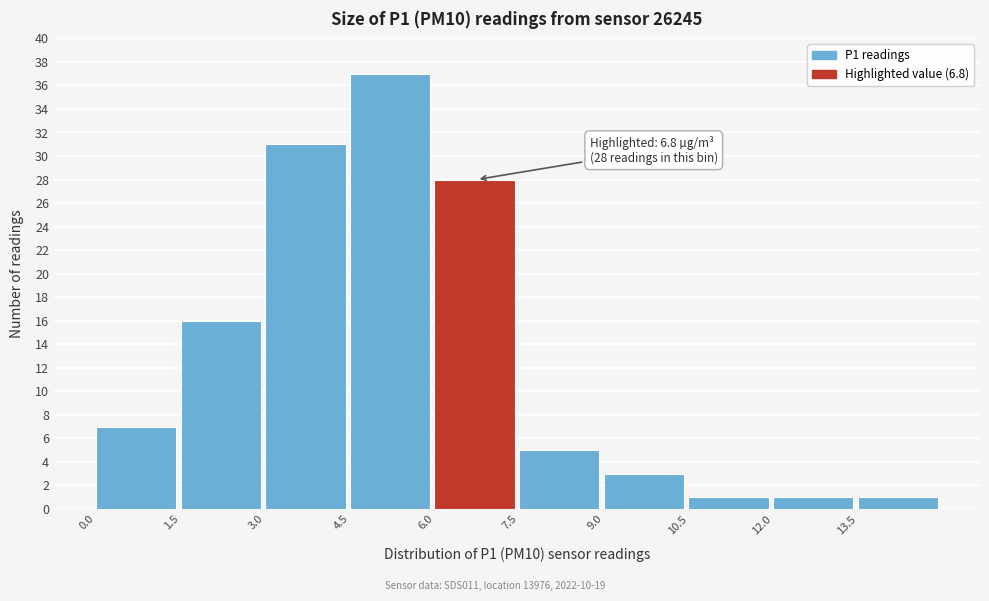

Over which range of the x-axis is the bar tallest?

4.5 to 6.0